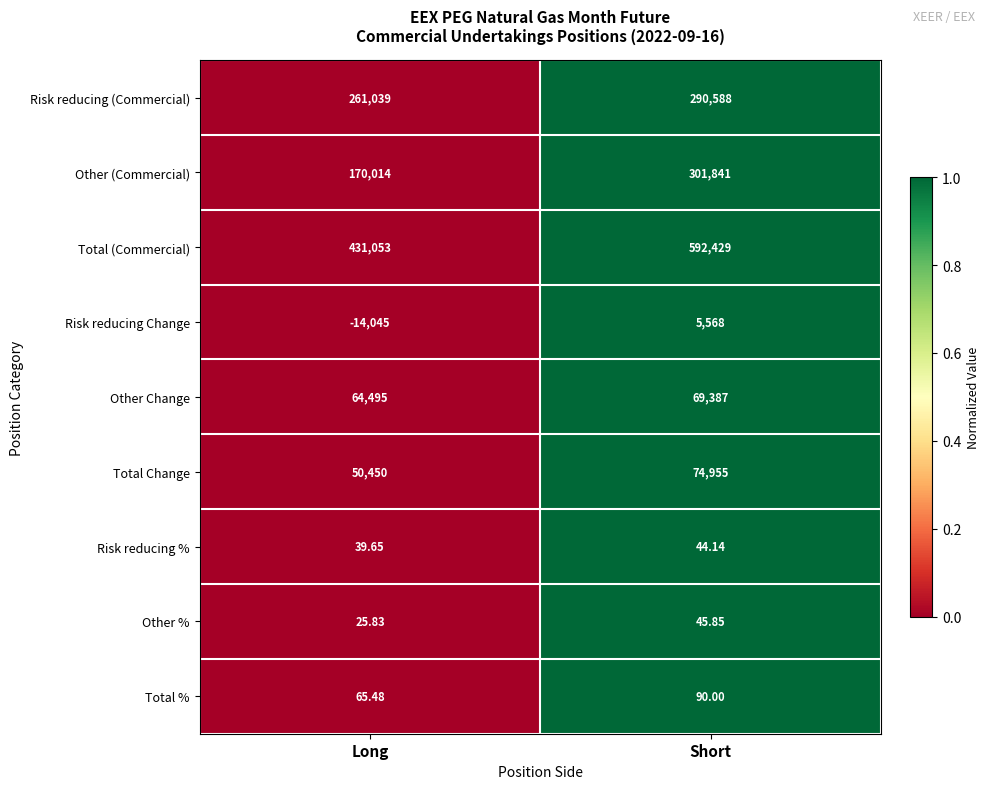

At which label does Other % reach its minimum?

Long